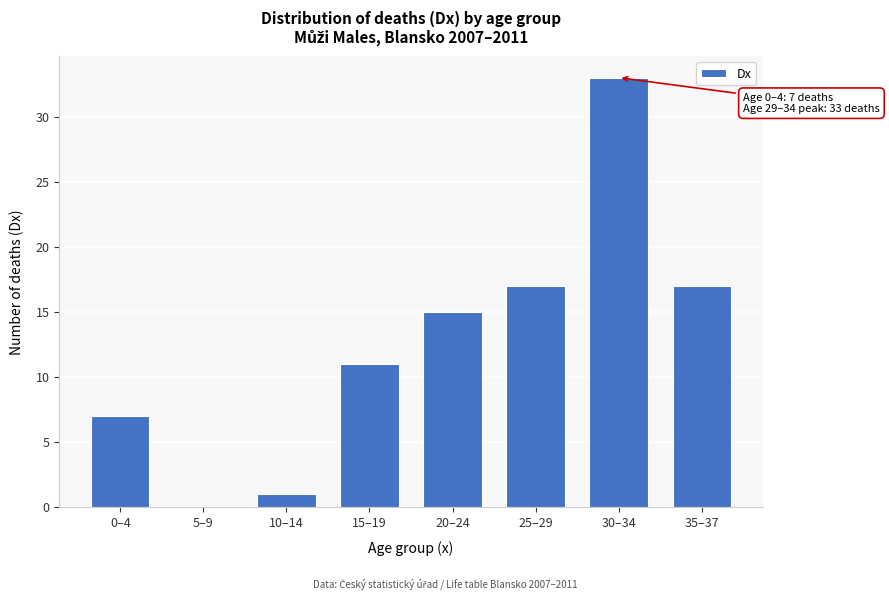

Reading left to right, what are all the values shown in this chart?

0–4=7	5–9=0	10–14=1	15–19=11	20–24=15	25–29=17	30–34=33	35–37=17